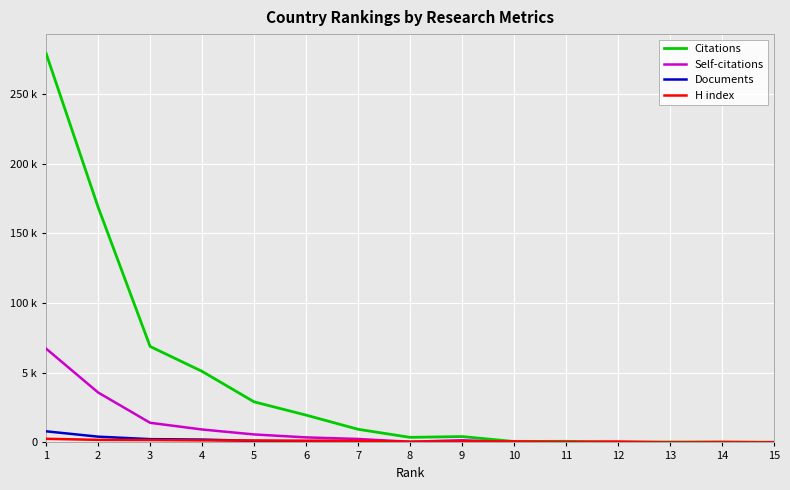

At which label does Self-citations reach its peak?

1